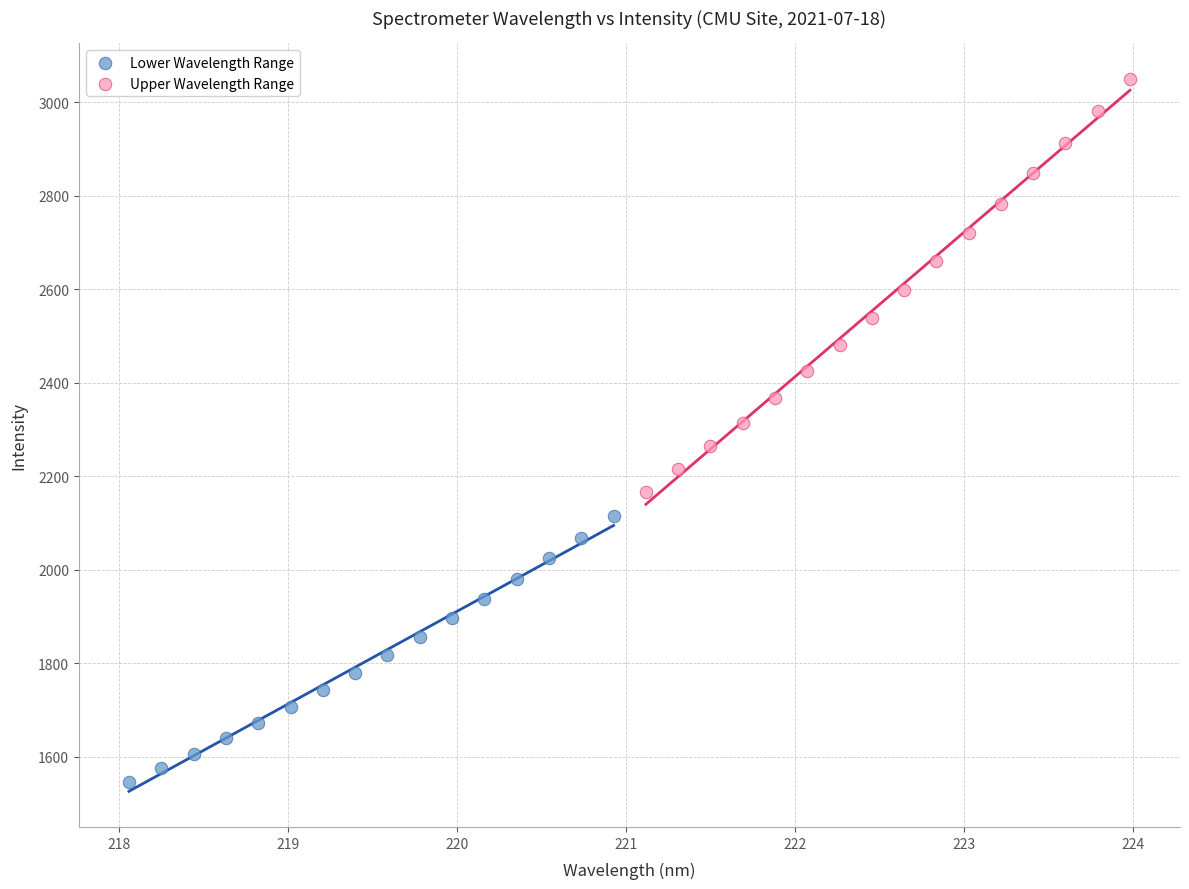

Which series has the widest spread of Y values?

Upper Wavelength Range